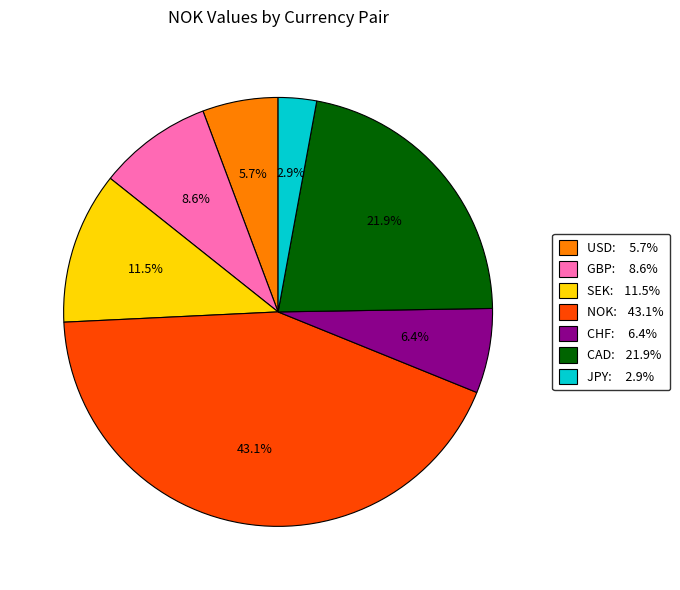

Which slice is the largest?

NOK